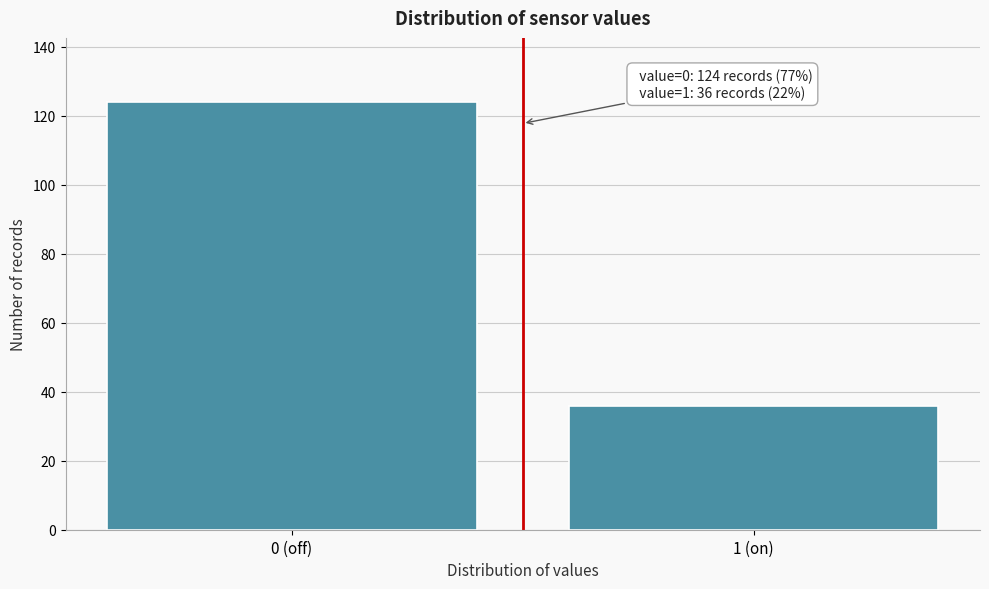

Reading left to right, extract all data points from this chart.

0 (off)=124	1 (on)=36